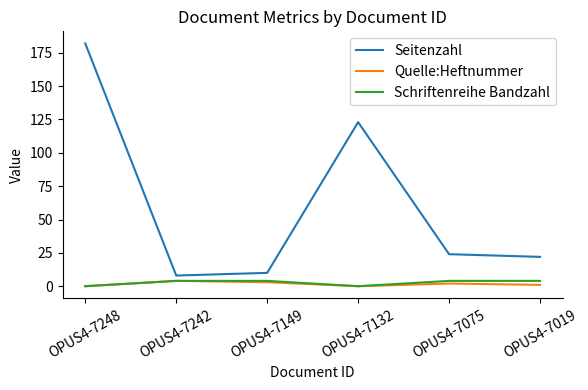

True or false: Schriftenreihe Bandzahl and Seitenzahl intersect in this chart.

False